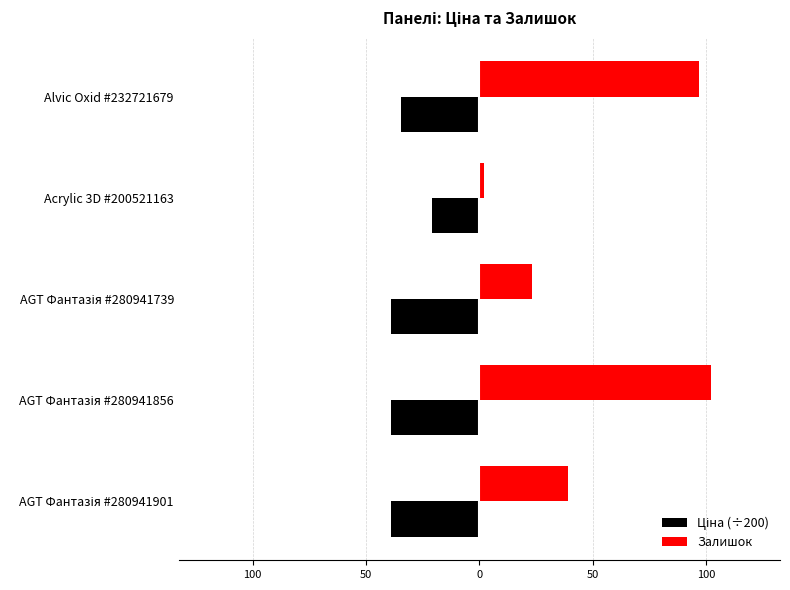

At how many categories does at least one series exceed 63?

2